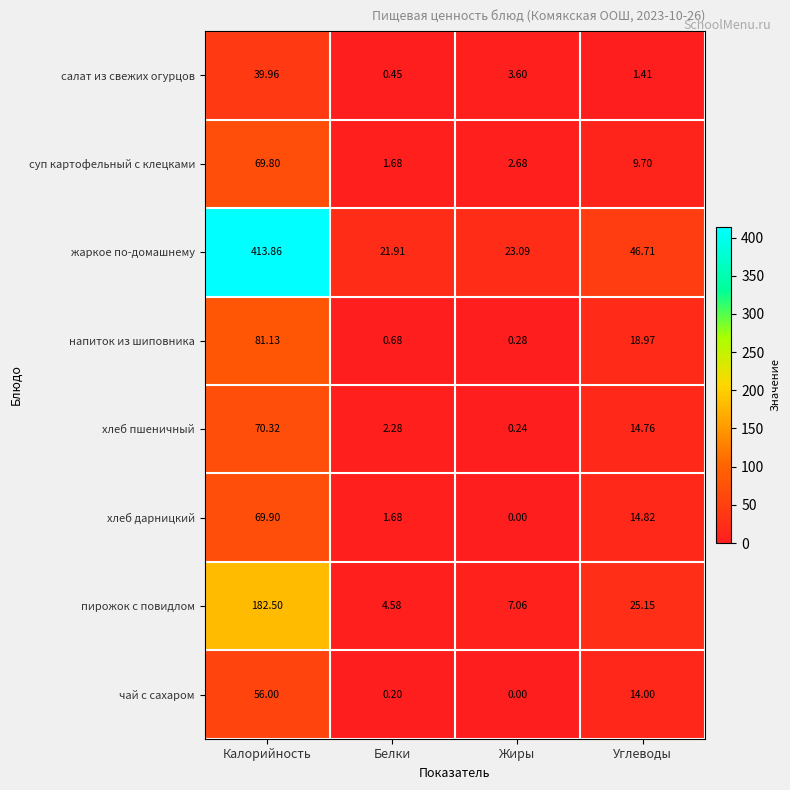

Rank the series at Калорийность from highest to lowest value.

жаркое по-домашнему, пирожок с повидлом, напиток из шиповника, хлеб пшеничный, хлеб дарницкий, суп картофельный с клецками, чай с сахаром, салат из свежих огурцов